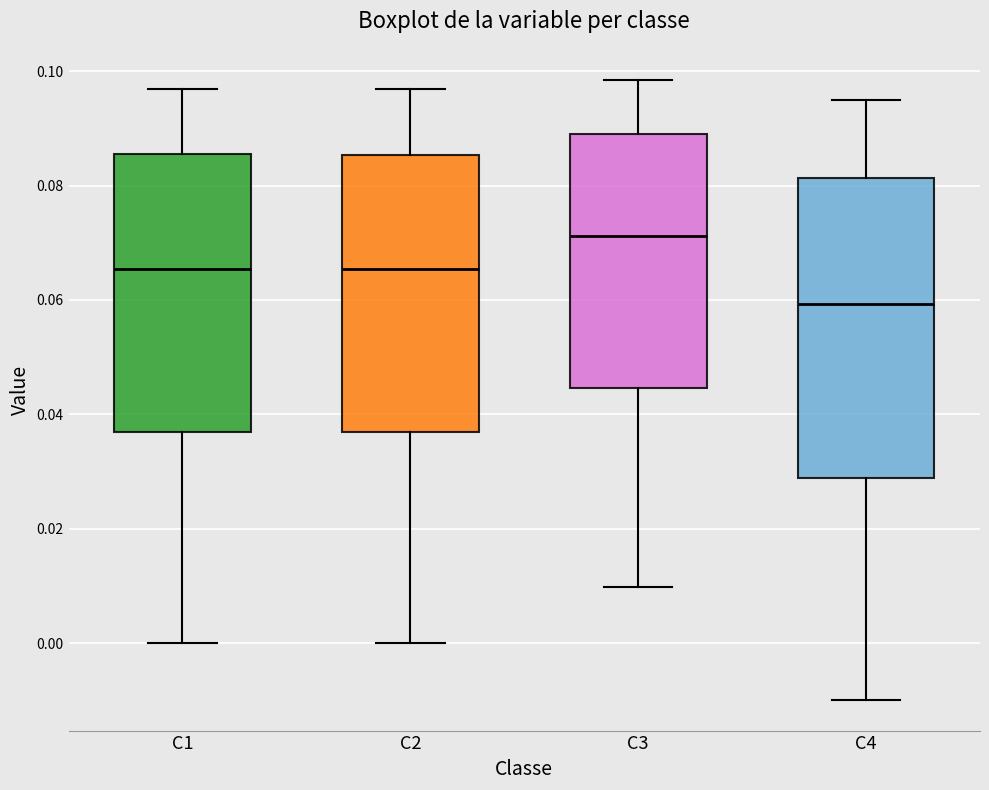

Reading left to right, transcribe this box plot: for each box, give where its median line is, the range the box spans, and where its two whiskers end, as read against the y-axis. The values are not printed on the chart, so give them approximately, as read against the axis.

C1: median 0.066, box 0.036 to 0.086, whiskers 0.000 to 0.096
C2: median 0.066, box 0.036 to 0.086, whiskers 0.000 to 0.096
C3: median 0.072, box 0.044 to 0.090, whiskers 0.010 to 0.098
C4: median 0.060, box 0.028 to 0.082, whiskers -0.010 to 0.094